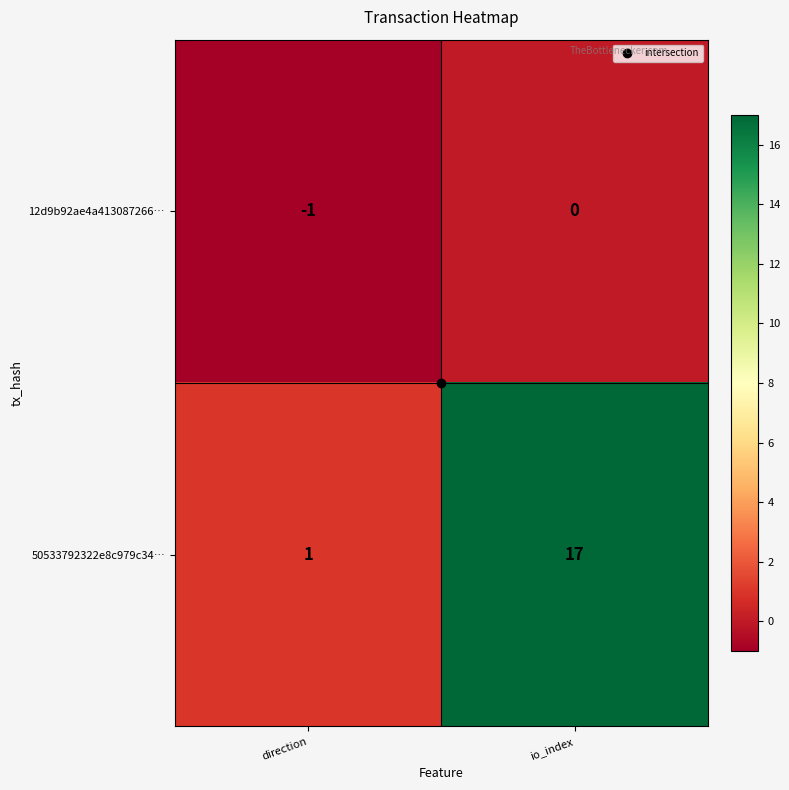

Which series has the largest range (max minus min)?

50533792322e8c979c34…